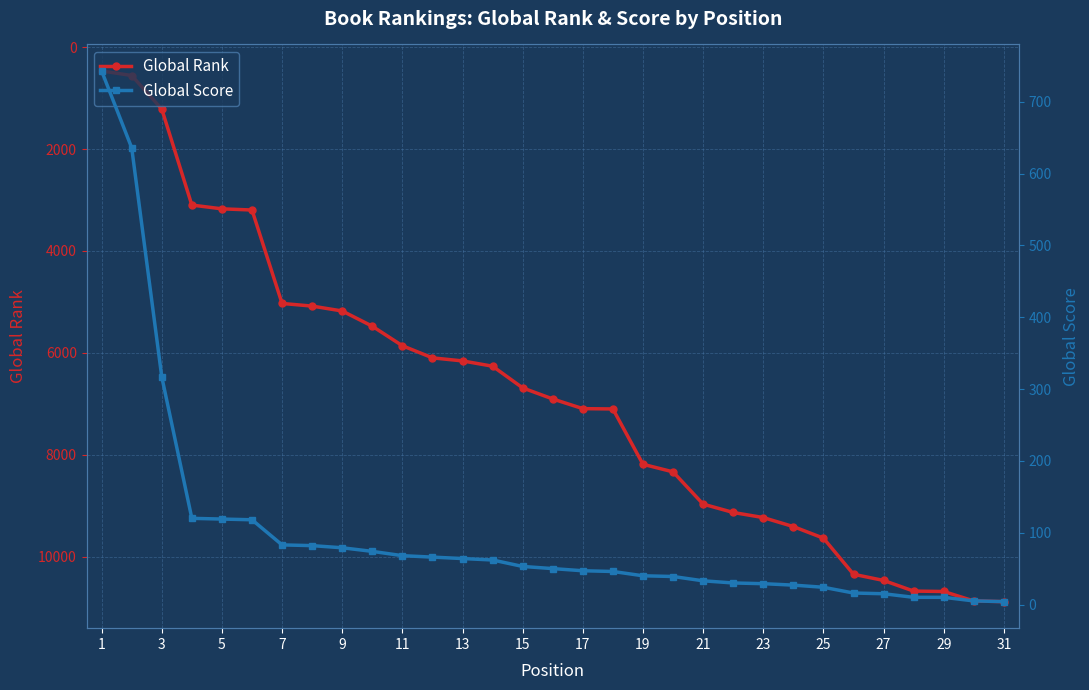

True or false: Global Score has more than 2 interior local peaks.

False